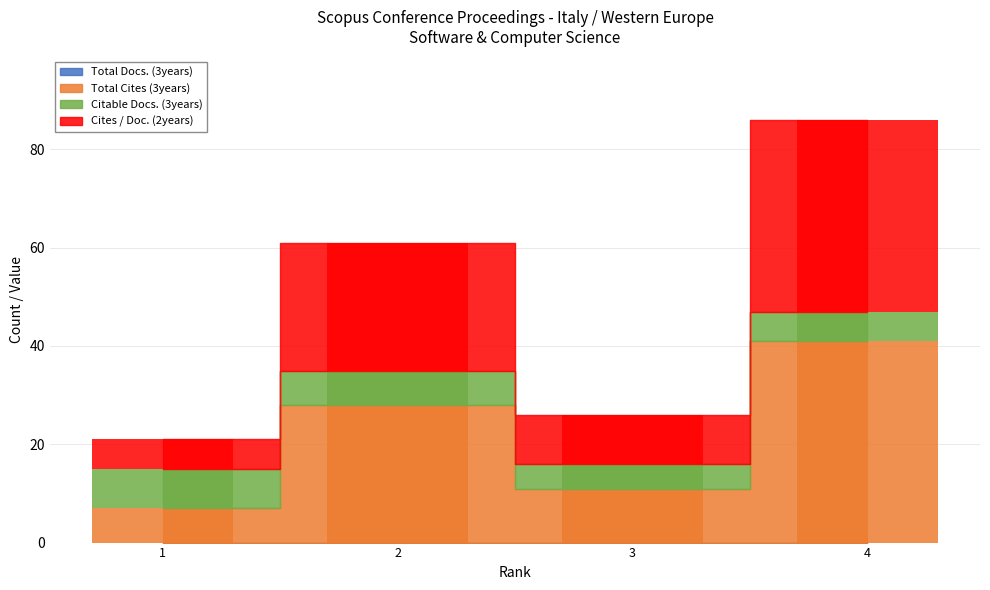

Is it true that Total Cites (3years) equals 17 at 3?

False